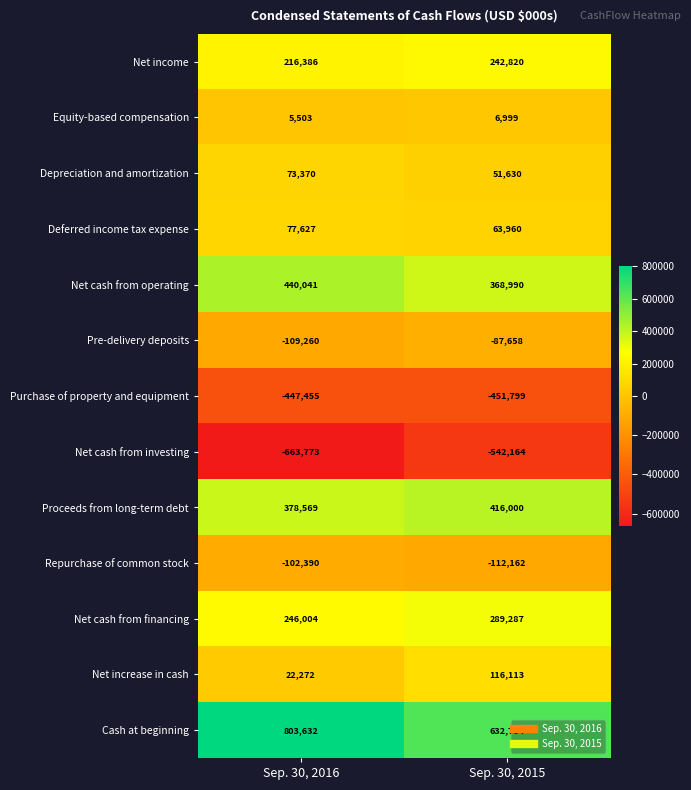

Reading left to right, list all the values displayed in this chart.

Net income: 216386	242820
Equity-based compensation: 5503	6999
Depreciation and amortization: 73370	51630
Deferred income tax expense: 77627	63960
Net cash from operating: 440041	368990
Pre-delivery deposits: -109260	-87658
Purchase of property and equipment: -447455	-451799
Net cash from investing: -663773	-542164
Proceeds from long-term debt: 378569	416000
Repurchase of common stock: -102390	-112162
Net cash from financing: 246004	289287
Net increase in cash: 22272	116113
Cash at beginning: 803632	632784